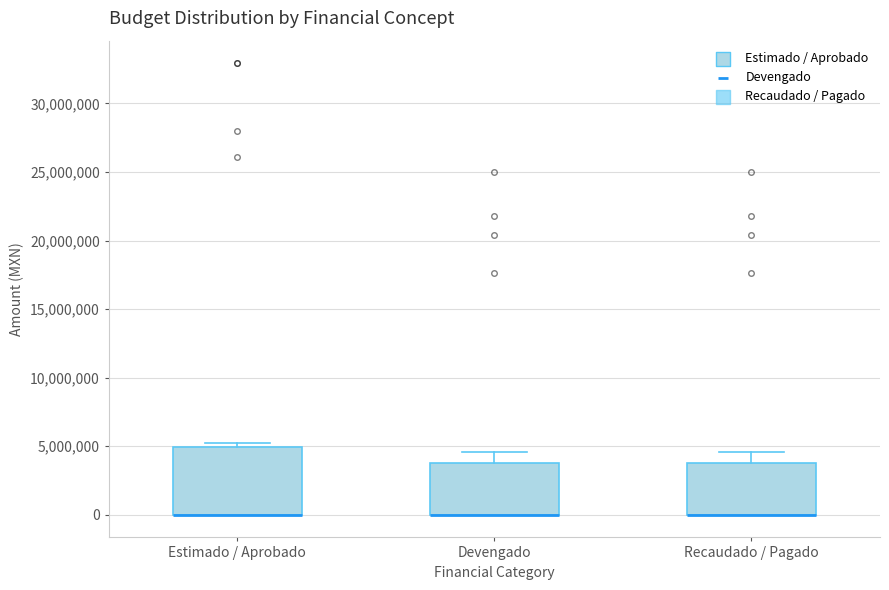

Which box is the tallest, from its lower edge to its upper edge?

Estimado / Aprobado